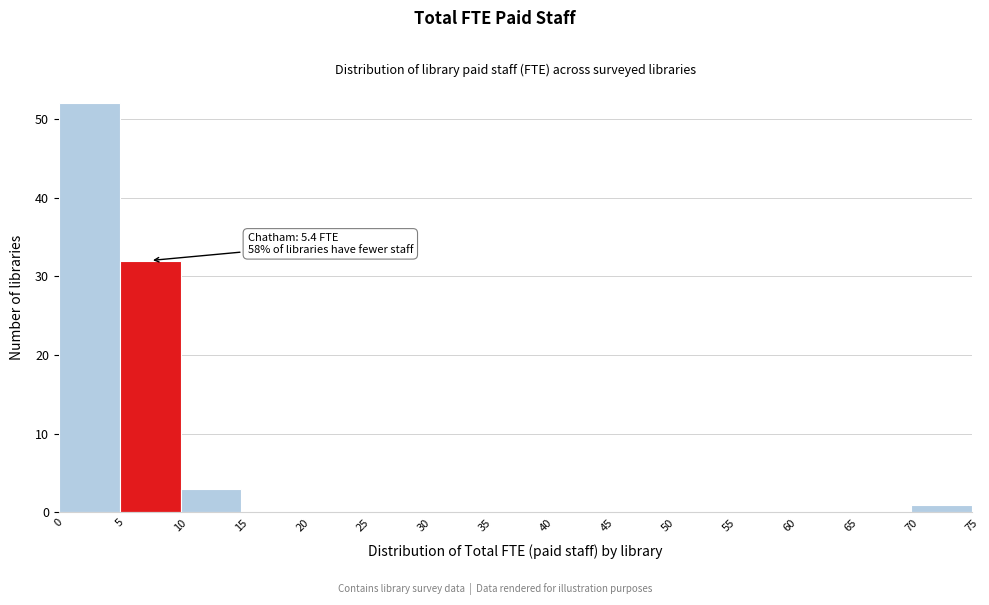

Which range on the x-axis has the tallest bar?

0 to 5